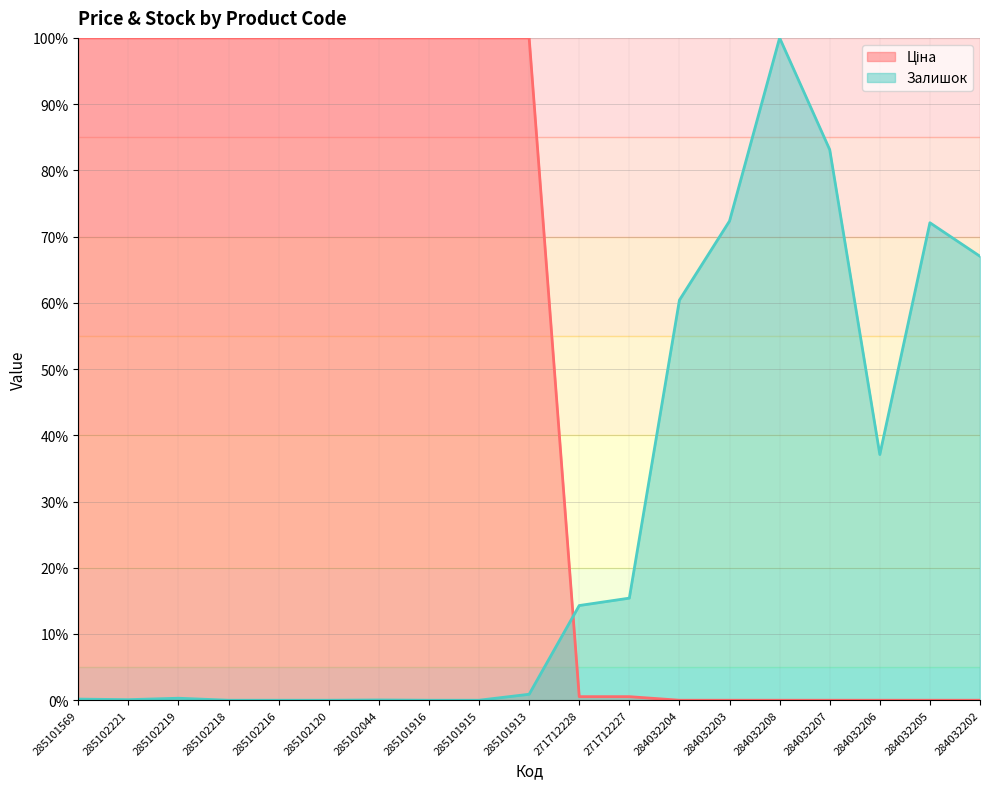

List the labels in order of Залишок value, largest first.

284032208, 284032207, 284032203, 284032205, 284032202, 284032204, 284032206, 271712227, 271712228, 285101913, 285102219, 285101569, 285102221, 285102044, 285102218, 285102216, 285102120, 285101916, 285101915